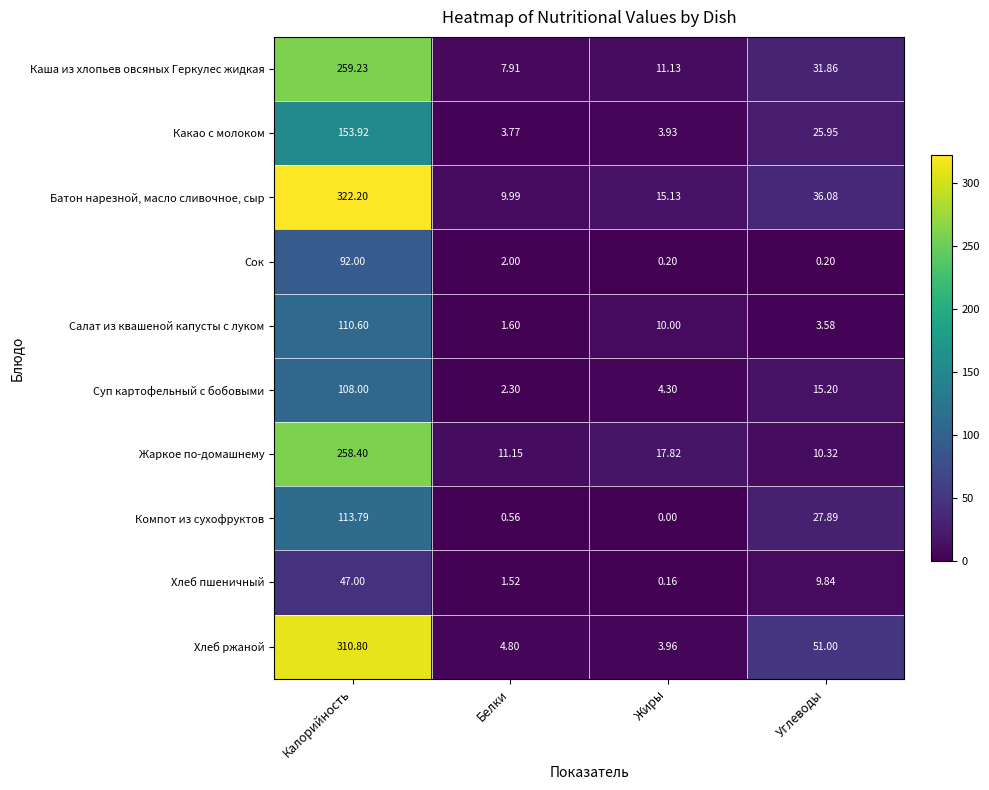

What is the greatest value displayed?

322.2